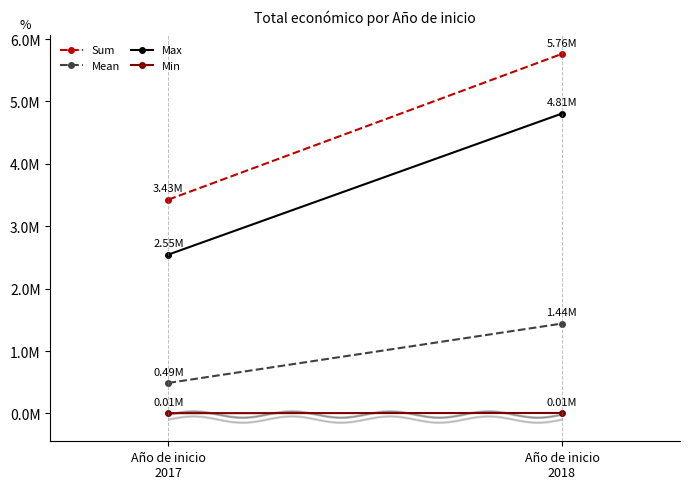

At which category is the sum across all series the highest?

Año de inicio
2018